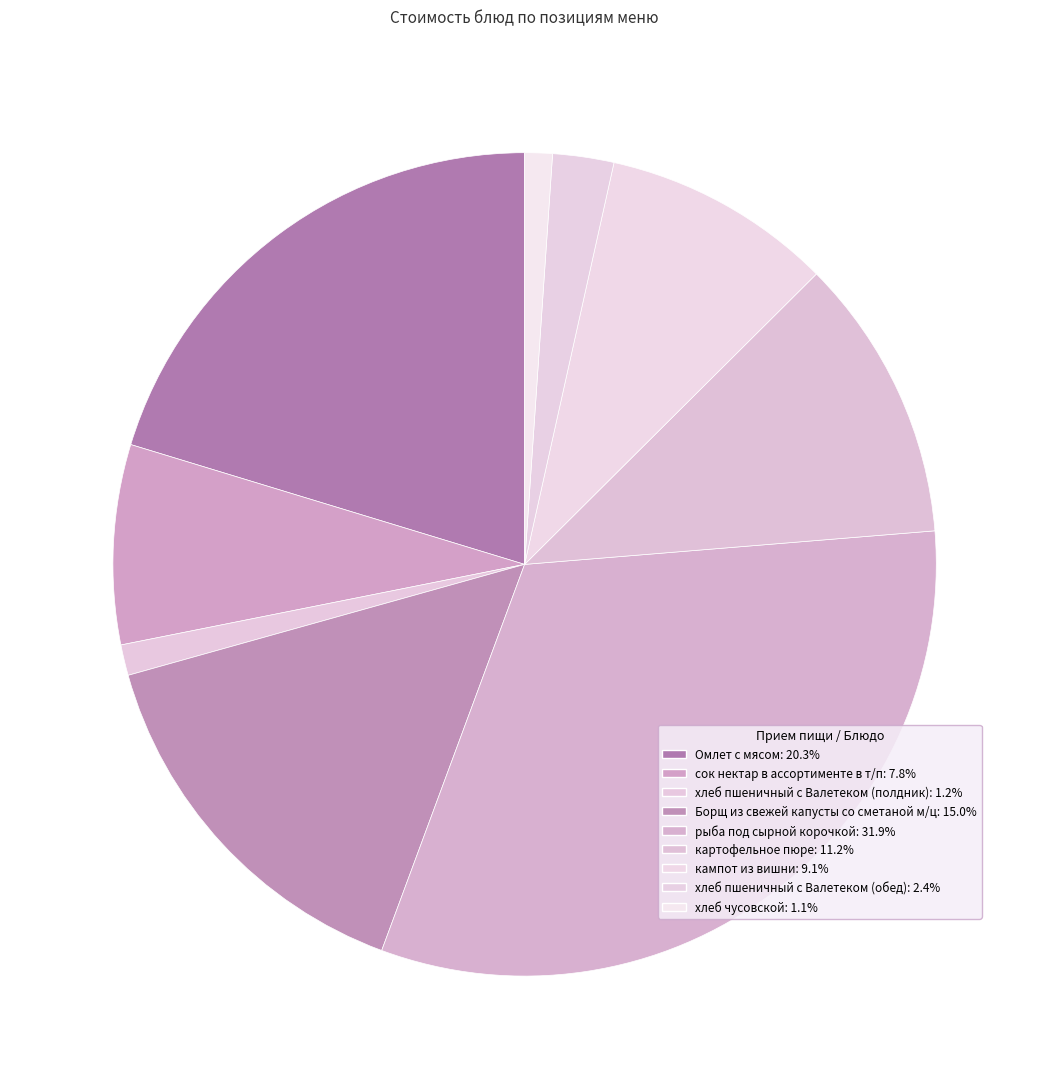

How many segments does this pie chart have?

9